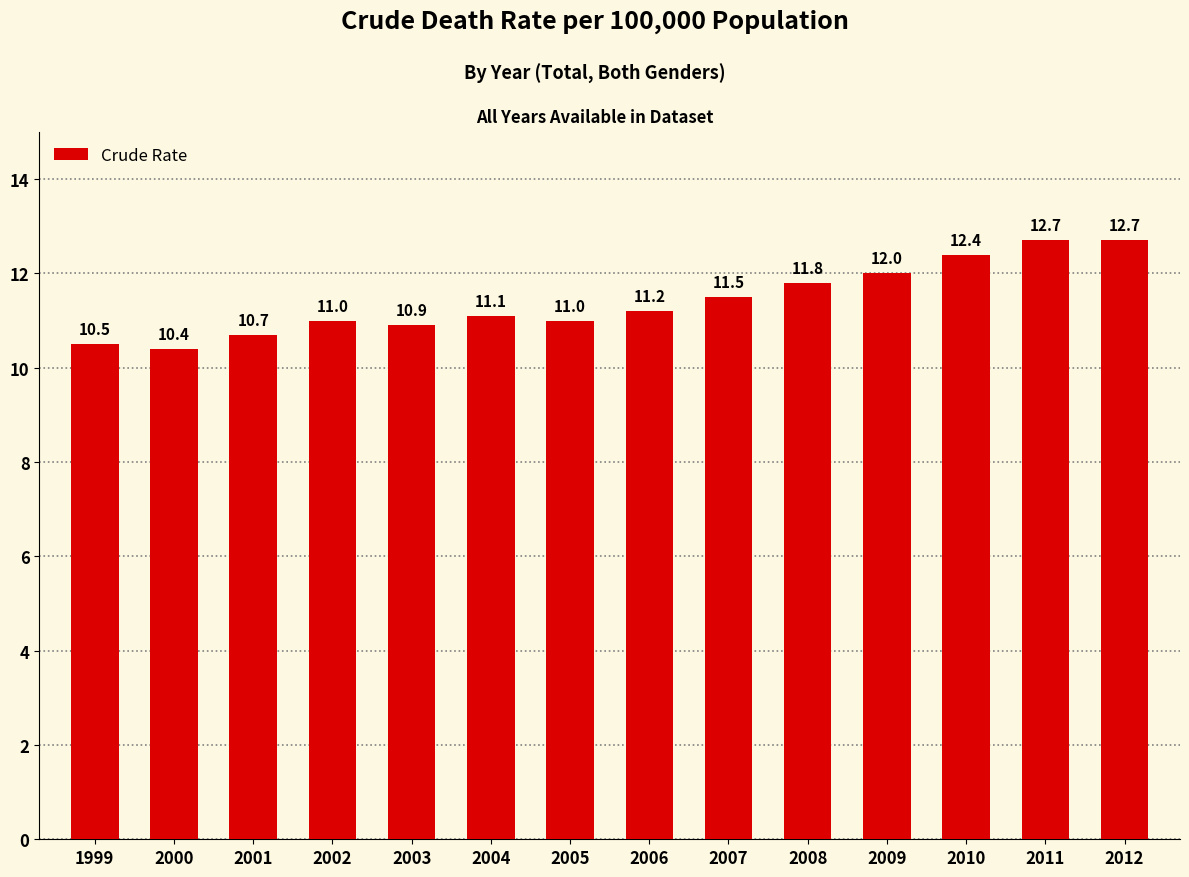

Does the chart contain stacked bars?

No